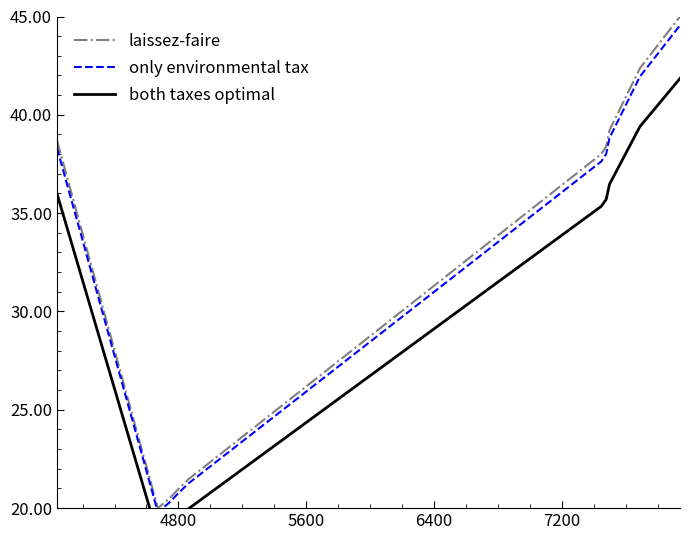

True or false: only environmental tax and both taxes optimal cross at least once.

False